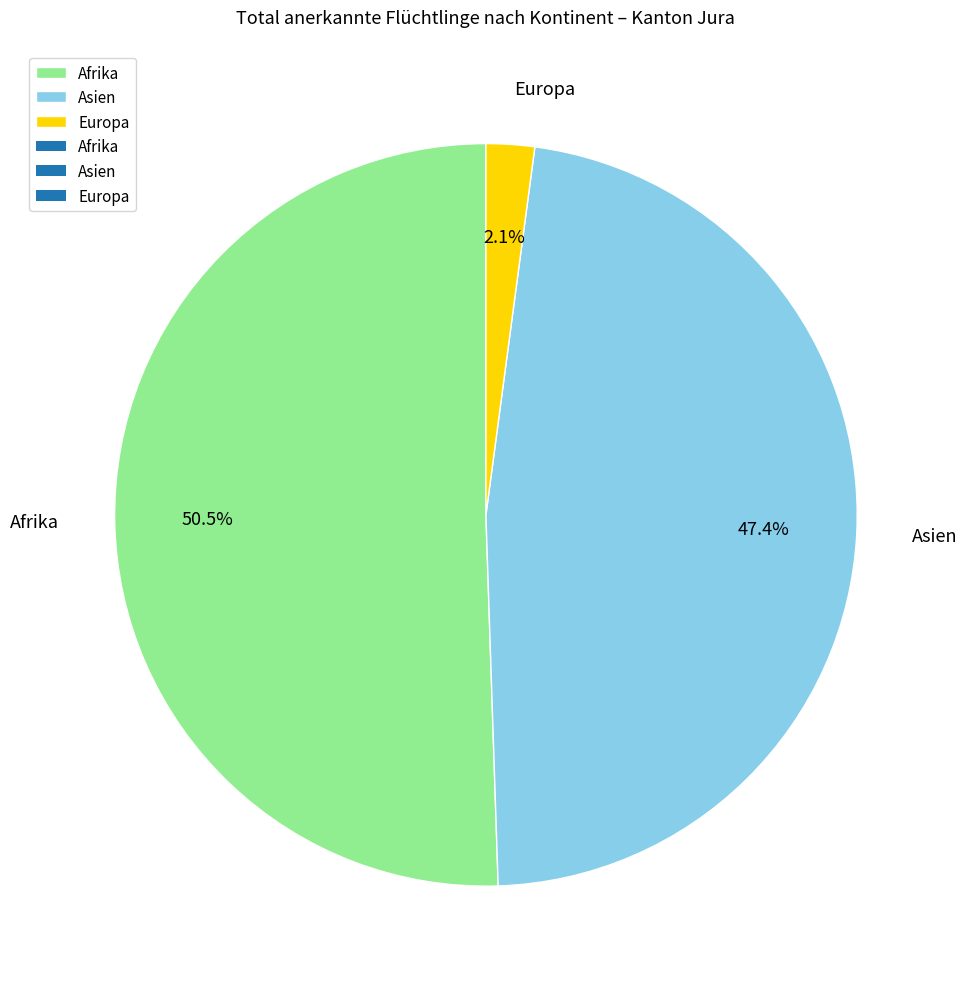

Rank the categories by value from highest to lowest.

Afrika, Asien, Europa